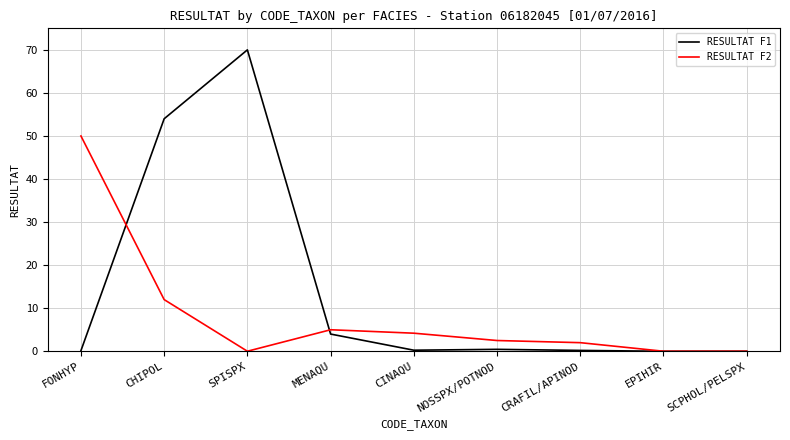

Which series has the widest spread of values?

RESULTAT F1